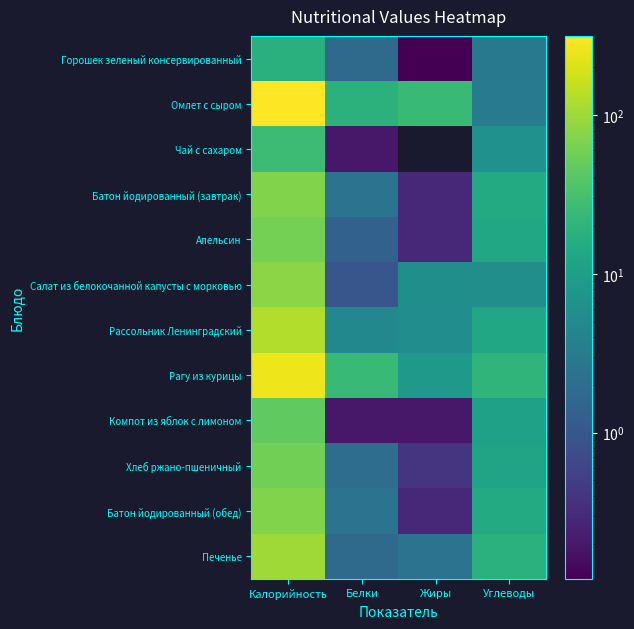

Between Белки and Калорийность, which is larger?

Калорийность